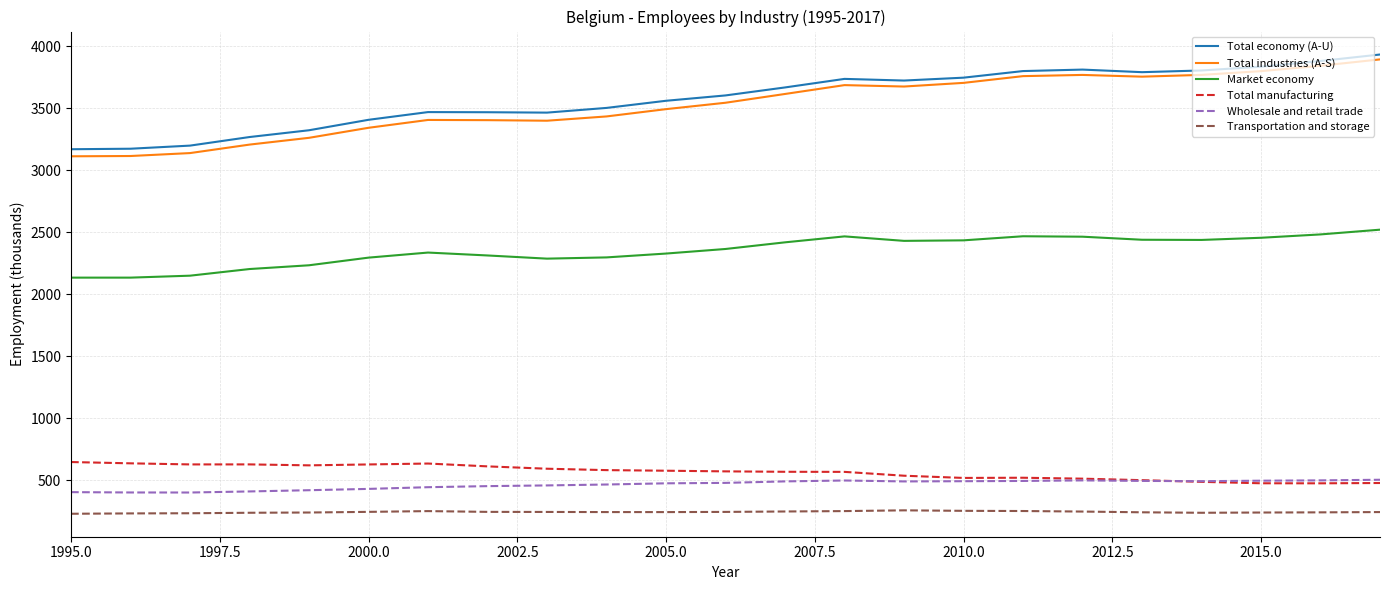

What is the minimum value for Market economy?

2133.4